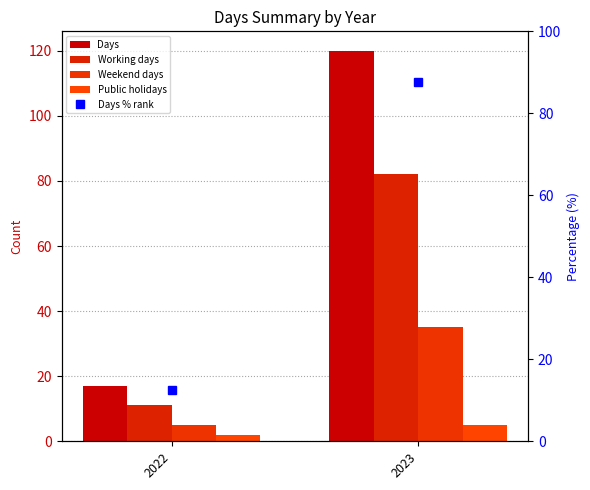

Reading left to right, extract all data points from this chart.

Days: 17.0	120.0
Working days: 11.0	82.0
Weekend days: 5.0	35.0
Public holidays: 2.0	5.0
Days % rank: 12.4	87.6